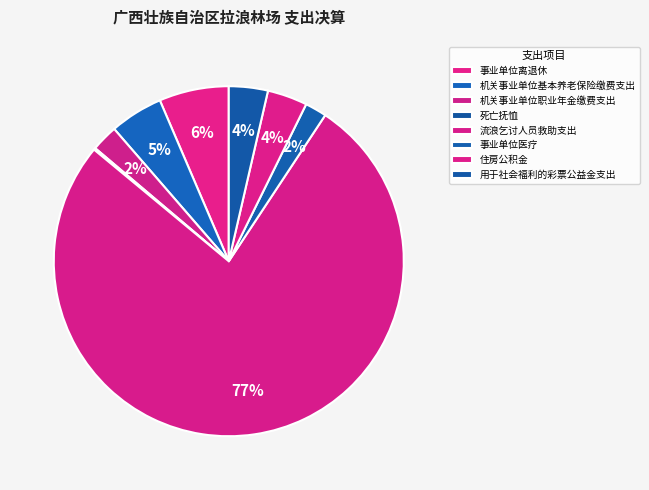

Which slice represents more than half of the pie?

流浪乞讨人员救助支出